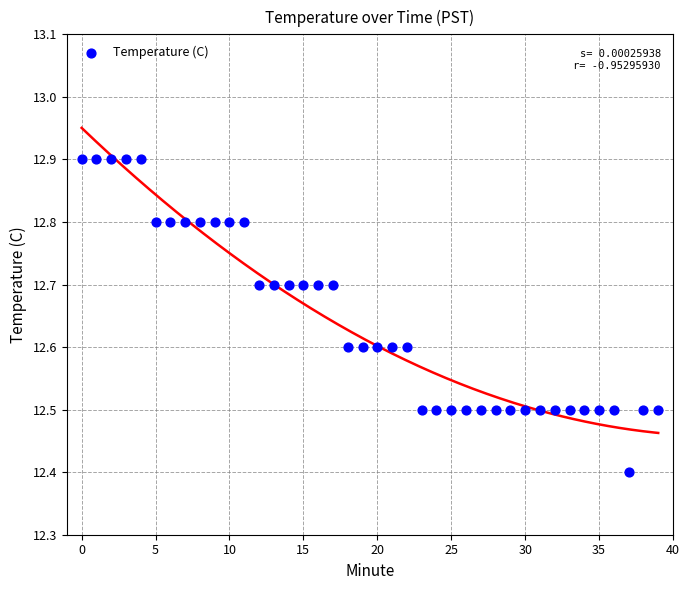

What is the range of Y values (max minus min)?

0.5